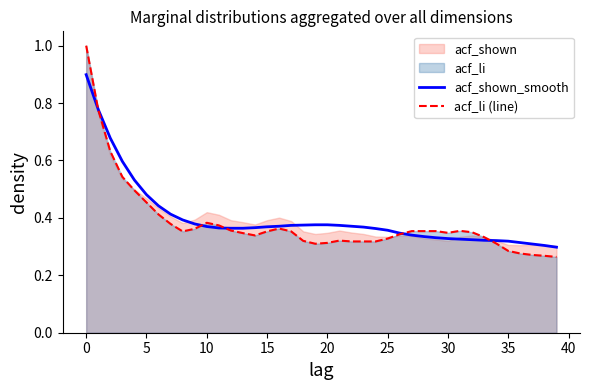

What is the value of the acf_li (line) point at the 1st from the left?

1.0